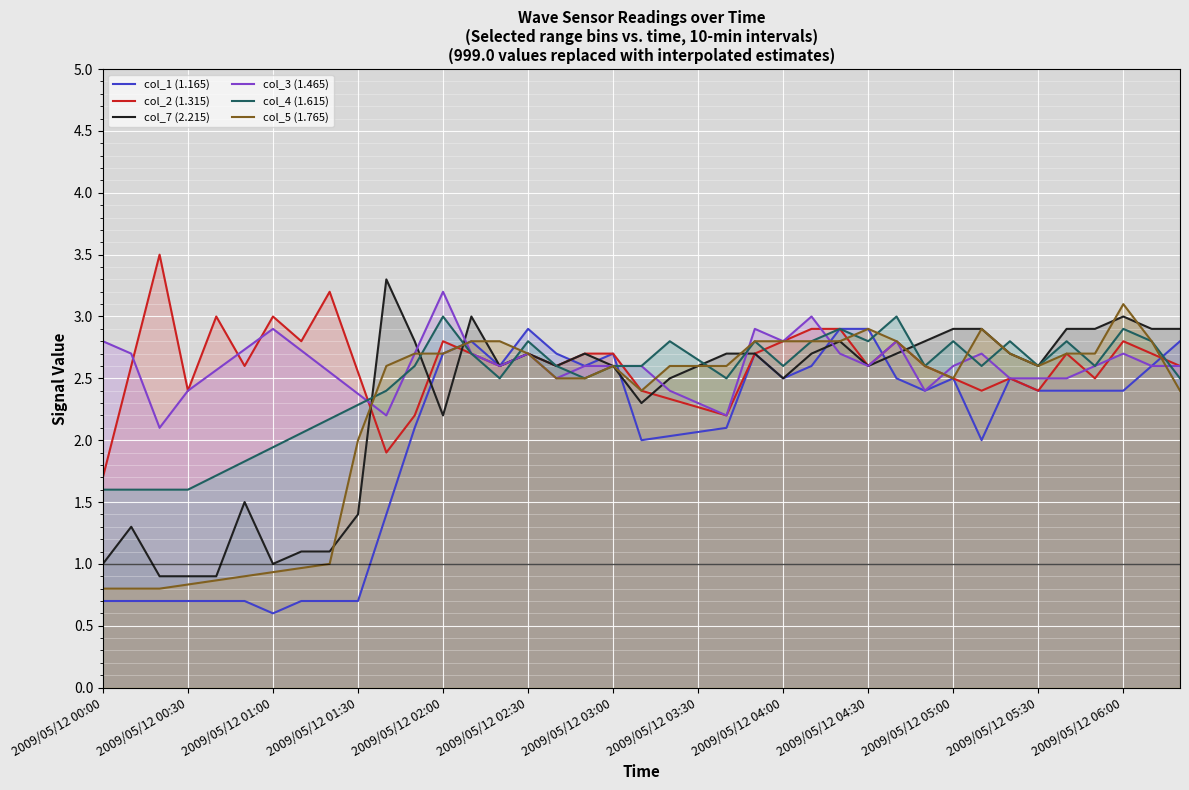

What is the total value across all series at 2009/05/12 03:30?

14.5